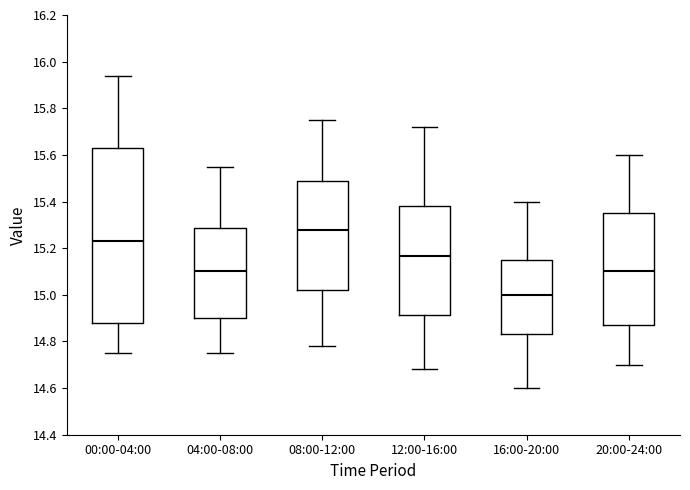

Which box has the lowest median line?

16:00-20:00